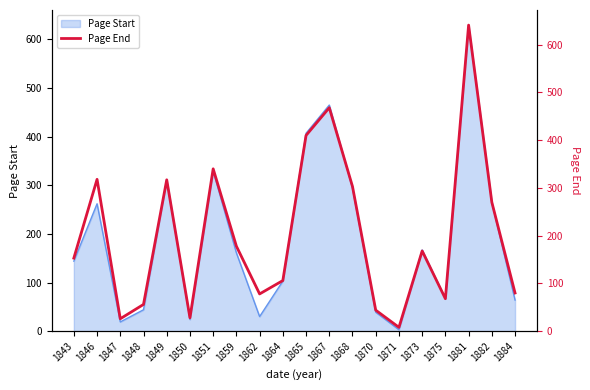

The value of Page Start at 1868 is 439. True or false?

False